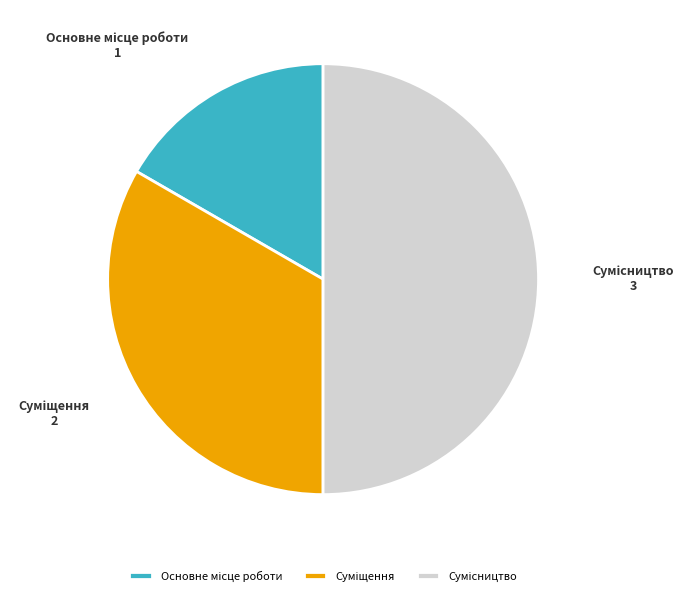

Is Сумісництво the majority of the pie?

No